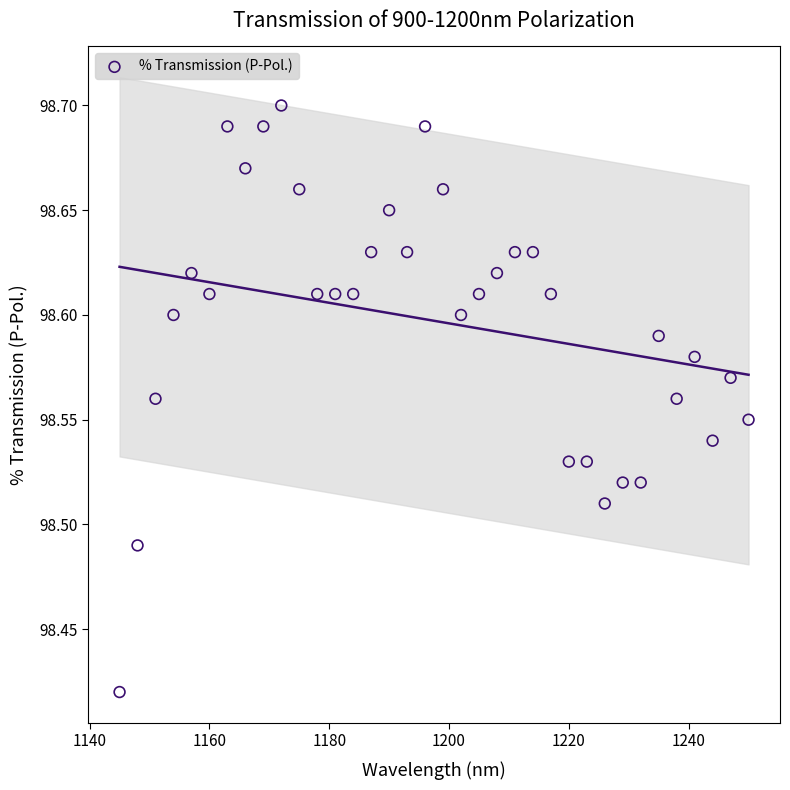

What is the range of X values (max minus min)?

105.0